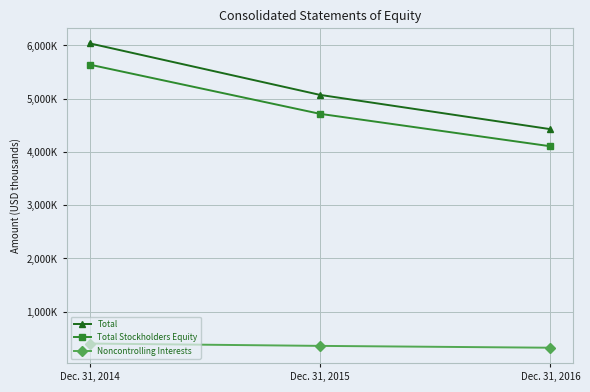

Between Dec. 31, 2014 and Dec. 31, 2016, which is larger?

Dec. 31, 2014